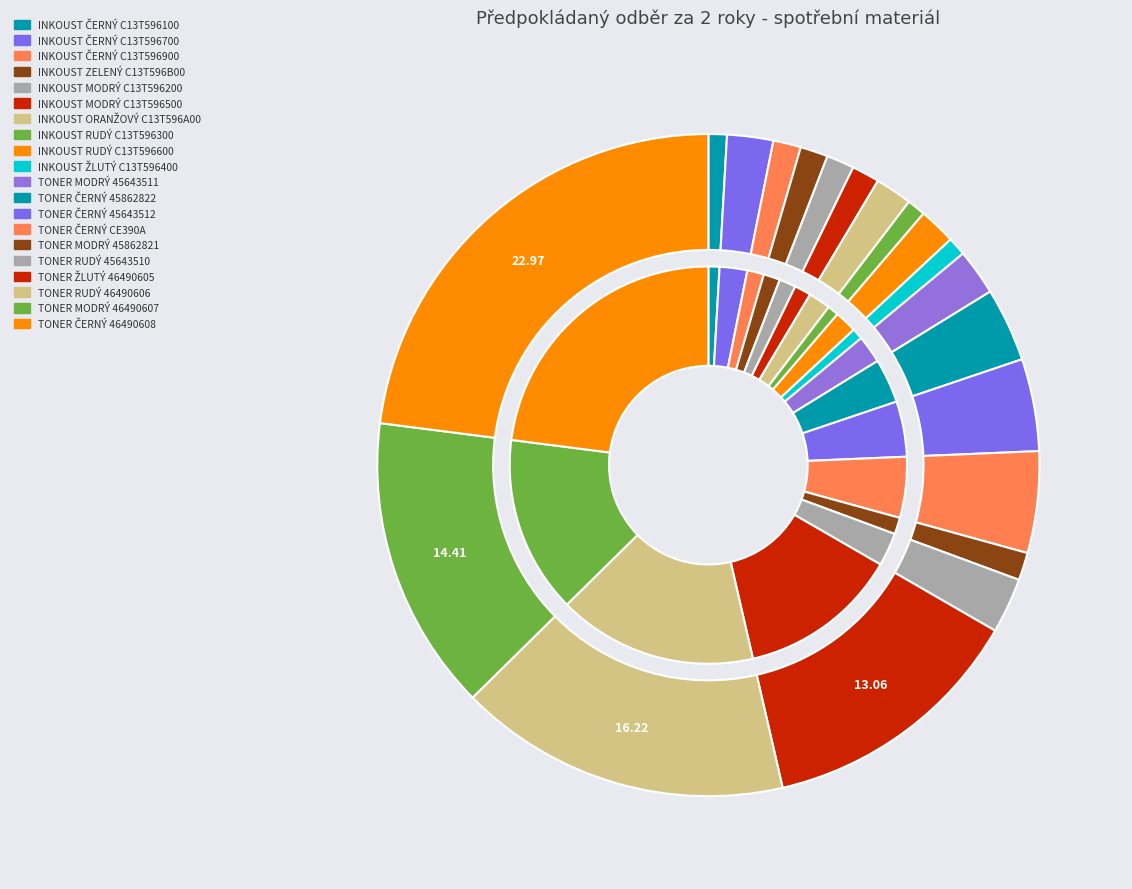

True or false: INKOUST MODRÝ C13T596500 EPSON accounts for 11% of the total.

False